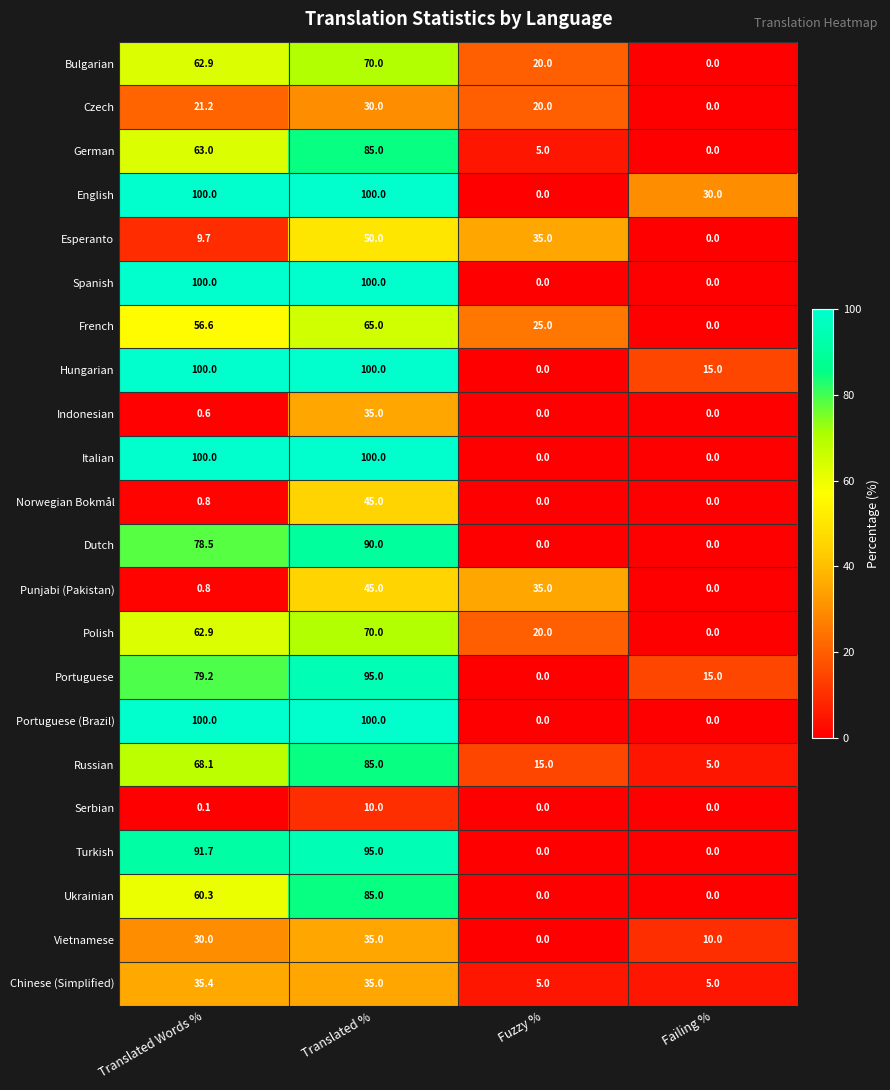

At how many categories does at least one series exceed 52?

2